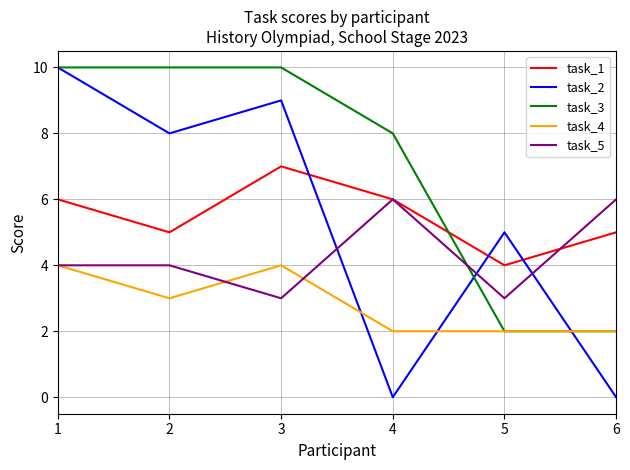

What is the maximum value shown in the chart?

10